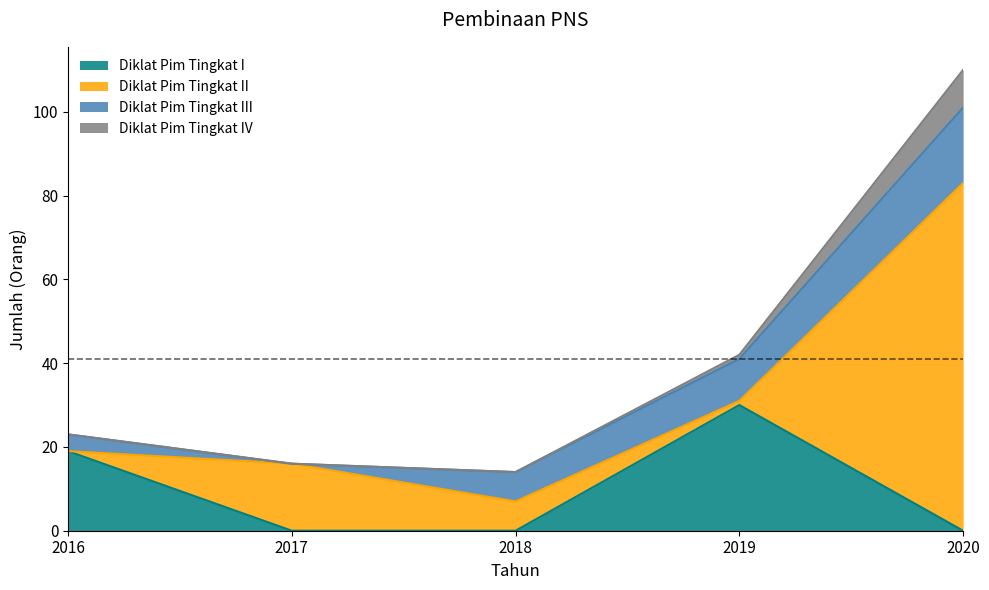

Which category has the lowest value in the Diklat Pim Tingkat I series?

2017